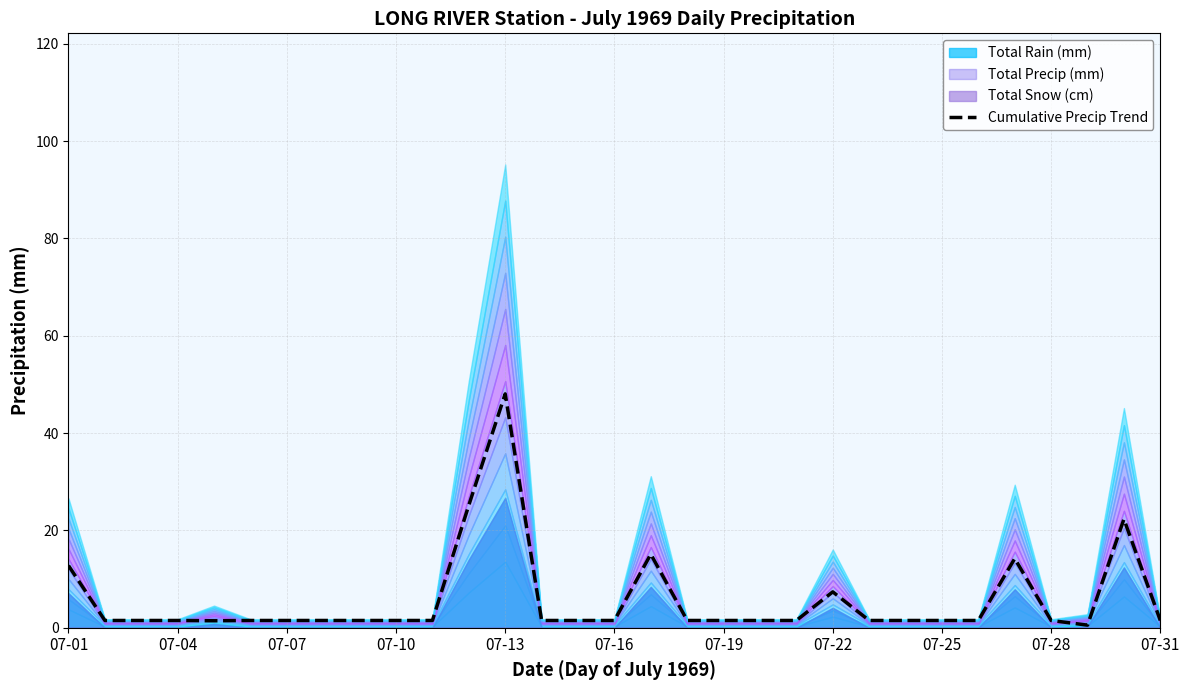

What is the difference between the second highest and minimum values?

24.7